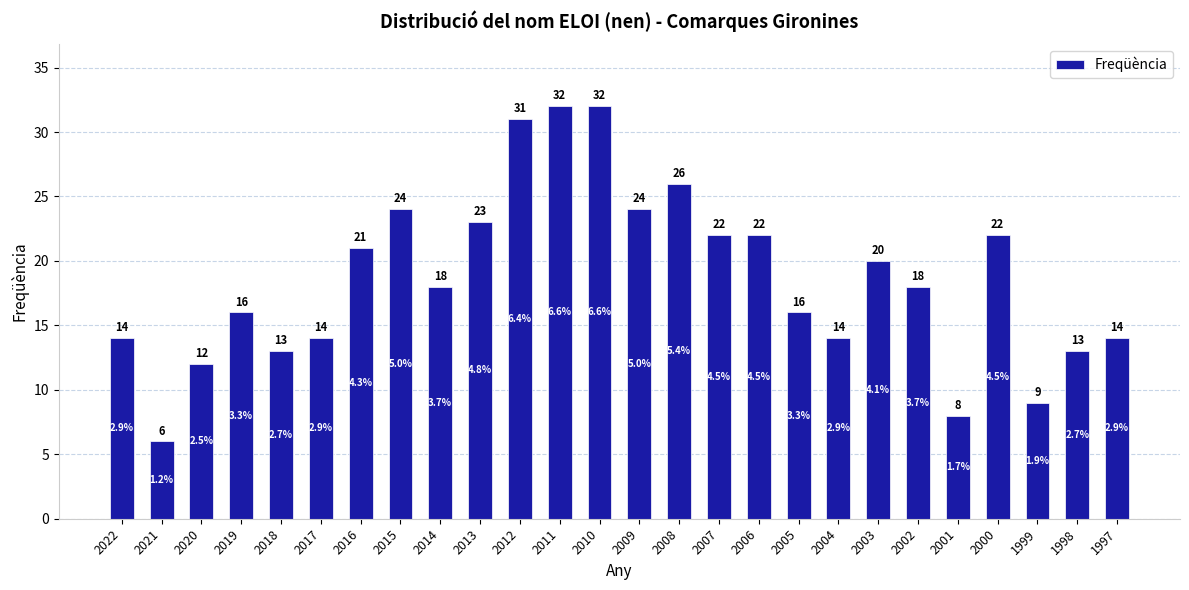

What is the smallest value displayed?

6